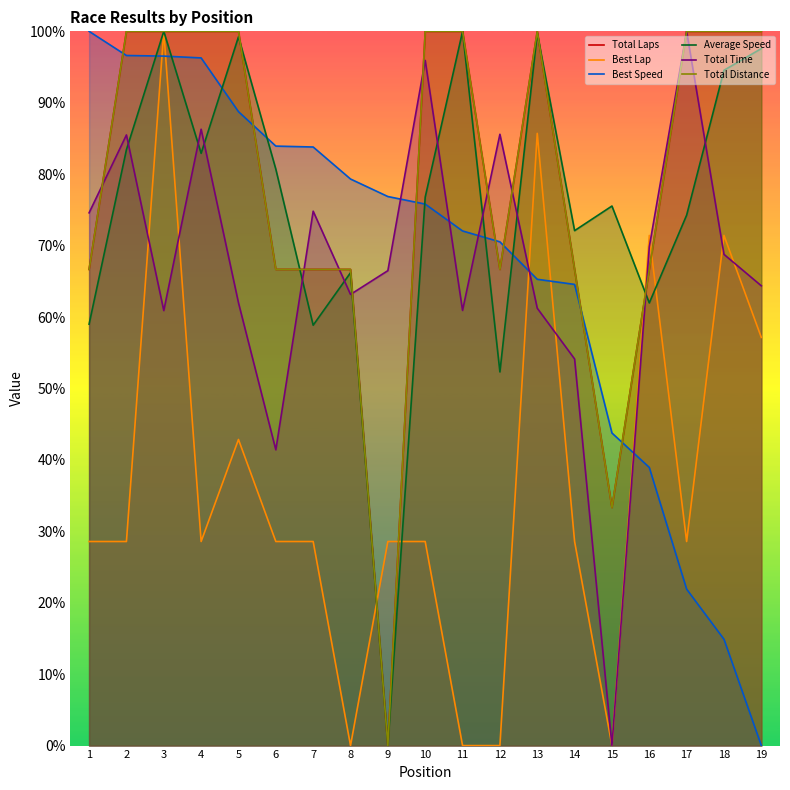

How many interior local peaks does the Total Distance series have?

1